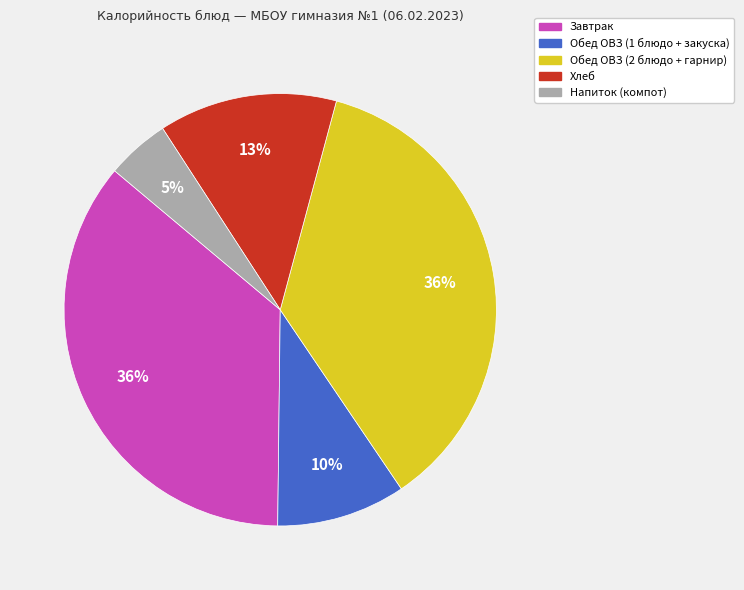

Is there any slice that represents more than half of the pie?

No